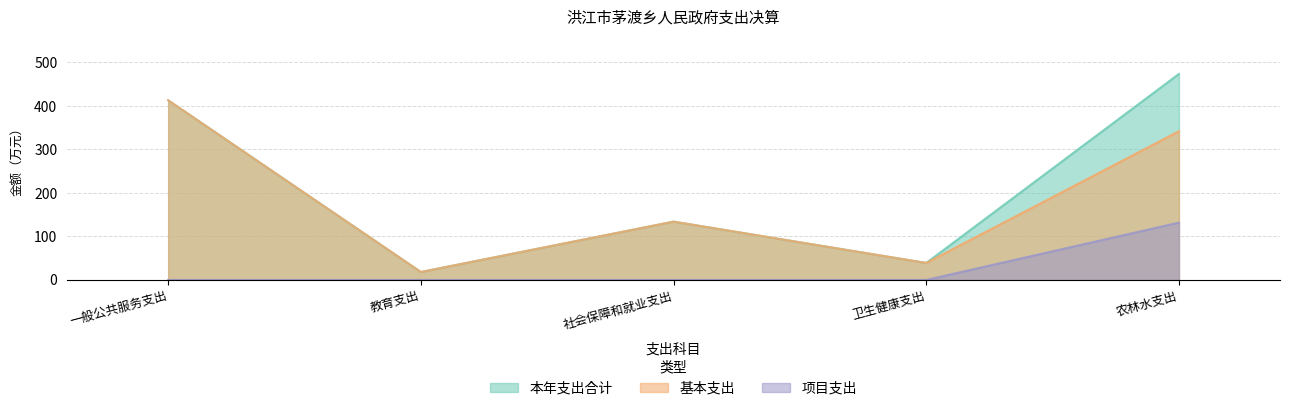

At 农林水支出, list the series in order from largest to smallest.

本年支出合计, 基本支出, 项目支出